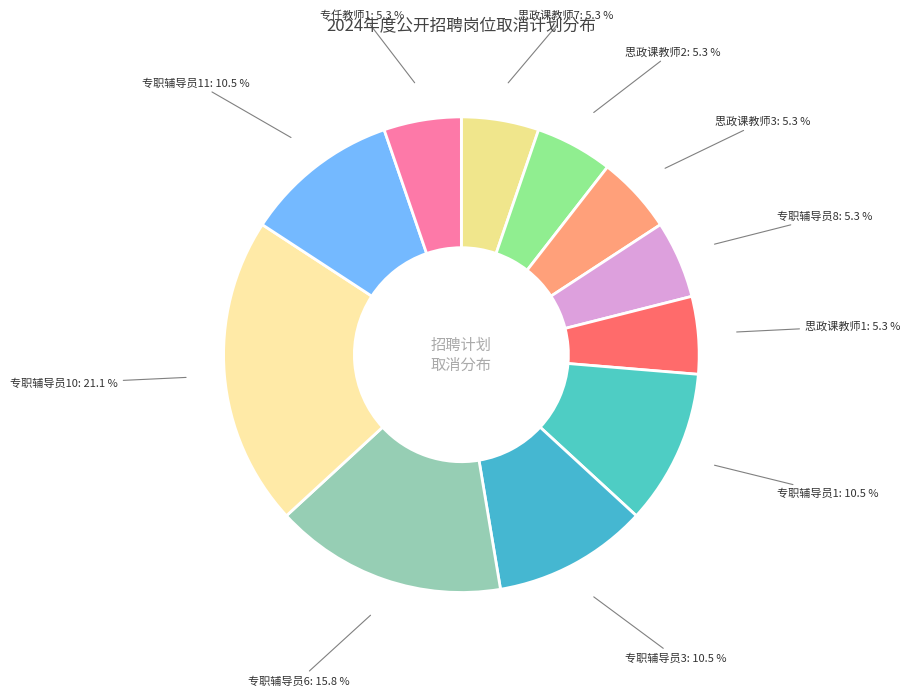

Does 专职辅导员10 account for over 50% of the chart?

No